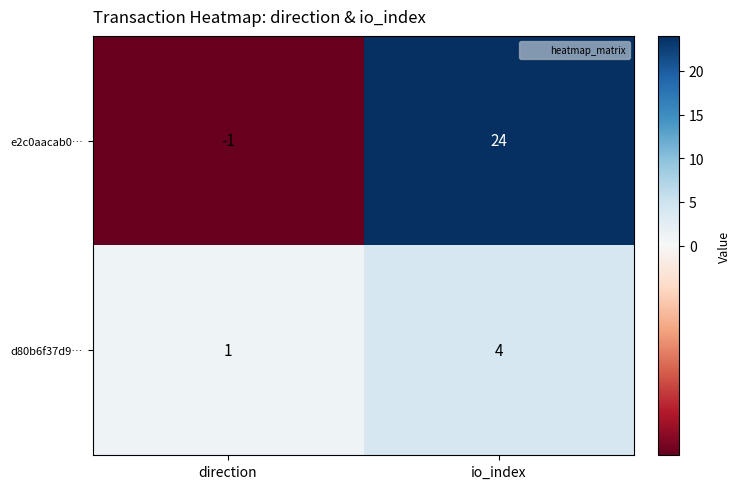

Rank the categories by d80b6f37d9… value from highest to lowest.

io_index, direction